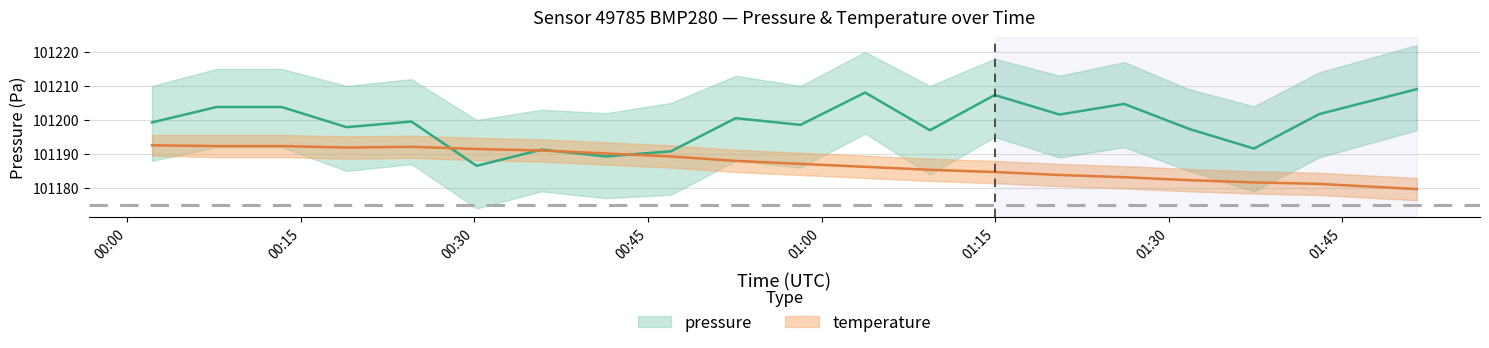

Which series has the largest total across all categories?

pressure